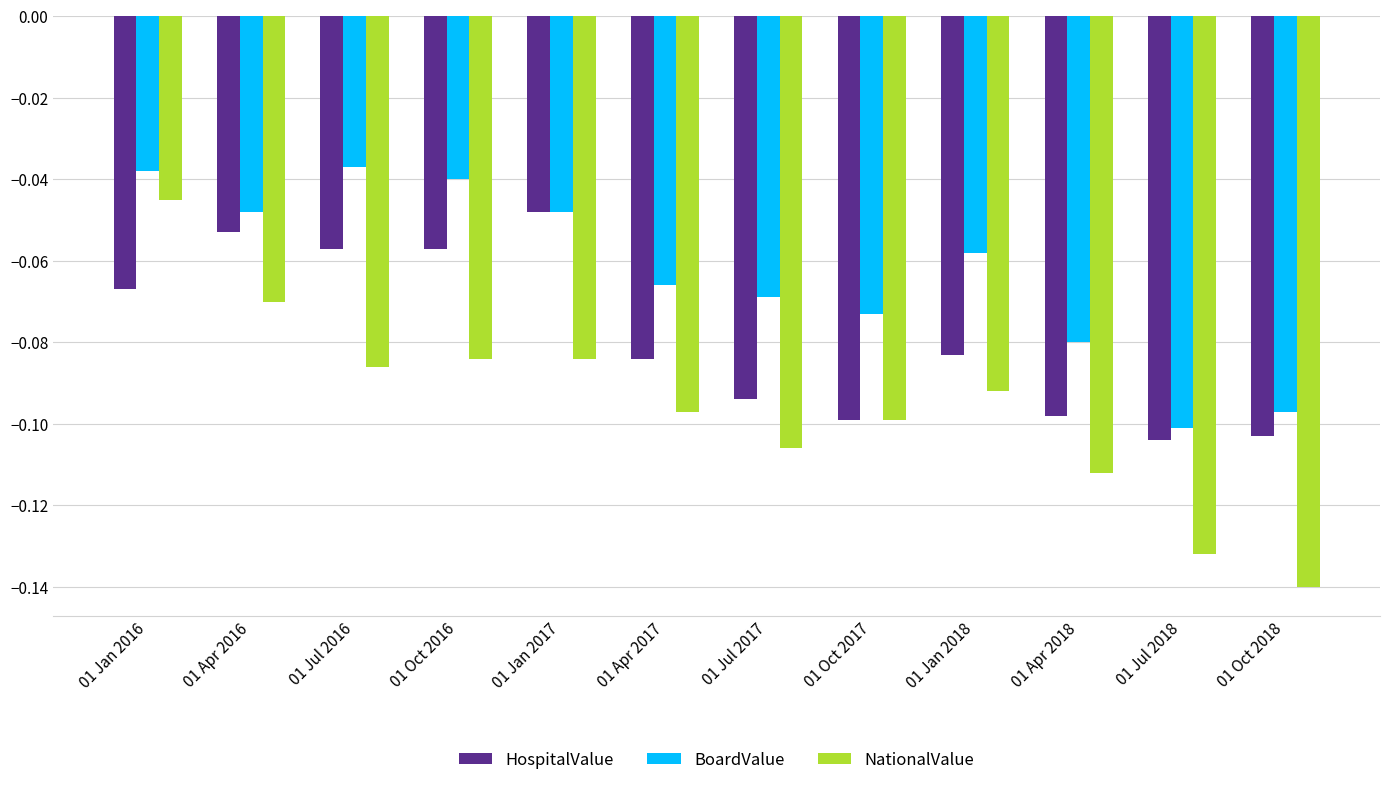

Which series has the widest spread of values?

NationalValue